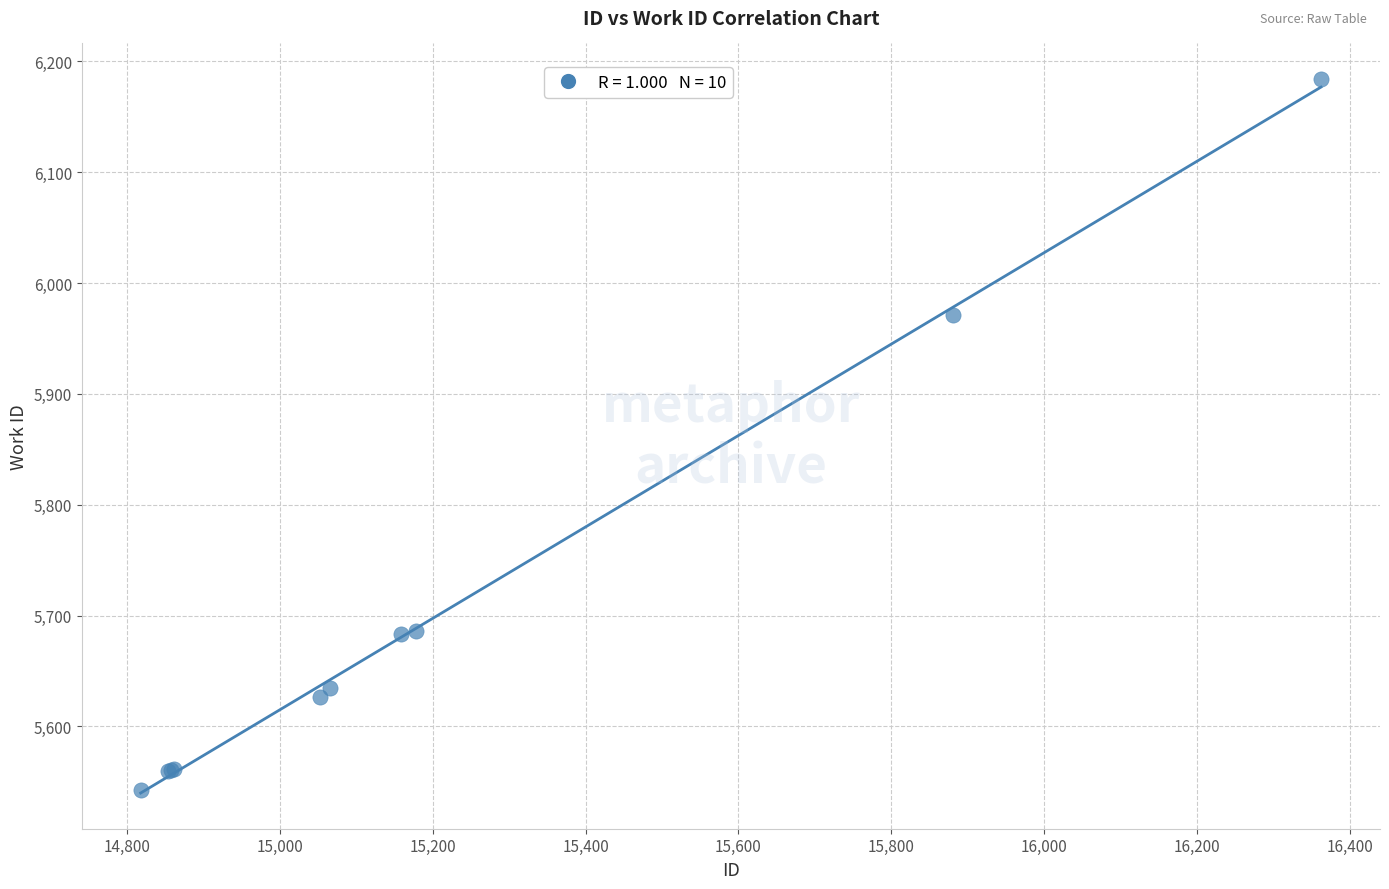

What Y value in the scatter plot is closest to 5863?

5971